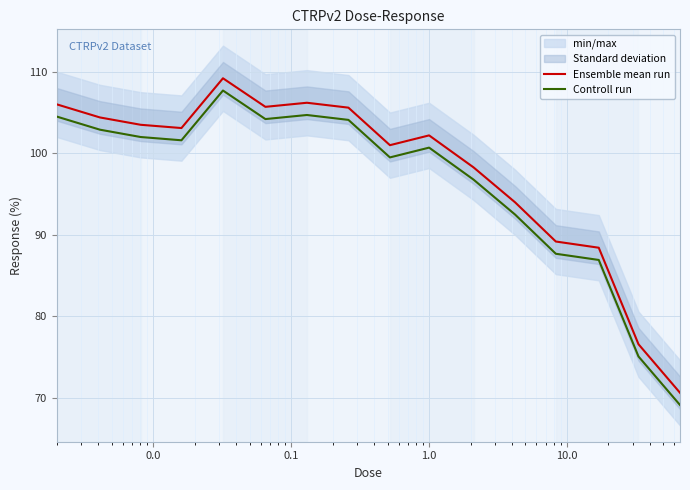

Rank the series by their maximum value, from highest to lowest.

Ensemble mean run, Controll run